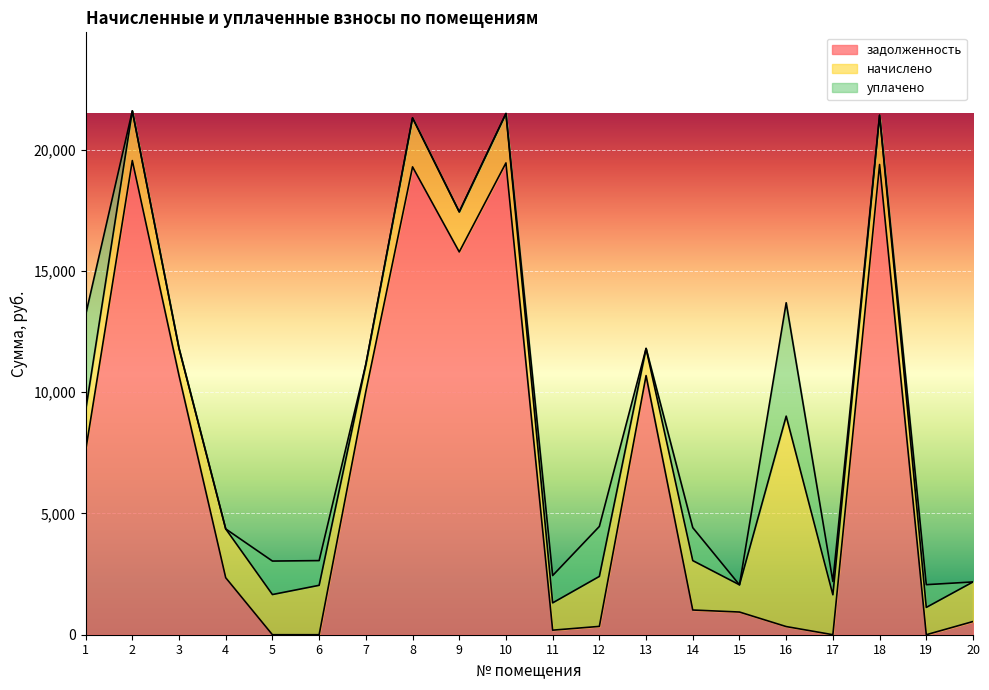

Reading left to right, transcribe all the data shown in this chart.

задолженность: 1=7590.8	2=19555.3	3=10687.2	4=2349.3	5=0.1	6=0.0	7=10033.3	8=19295.5	9=15787.2	10=19457.9	11=187.7	12=343.6	13=10687.2	14=1018.9	15=935.5	16=336.8	17=0.0	18=19393.0	19=0.0	20=544.1
начислено: 1=1660.2	2=2048.0	3=1119.2	4=2014.0	5=1656.8	6=2037.8	7=1122.7	8=2020.8	9=1653.4	10=2037.8	11=1126.1	12=2061.6	13=1119.2	14=2037.8	15=1122.7	16=8678.2	17=1646.6	18=2031.0	19=1126.1	20=1633.0
уплачено: 1=3940.0	2=0.0	3=0.0	4=0.0	5=1381.0	6=1019.0	7=0.0	8=0.0	9=0.0	10=0.0	11=1126.7	12=2061.6	13=0.0	14=1358.5	15=0.0	16=4675.9	17=548.9	18=0.0	19=938.0	20=0.0